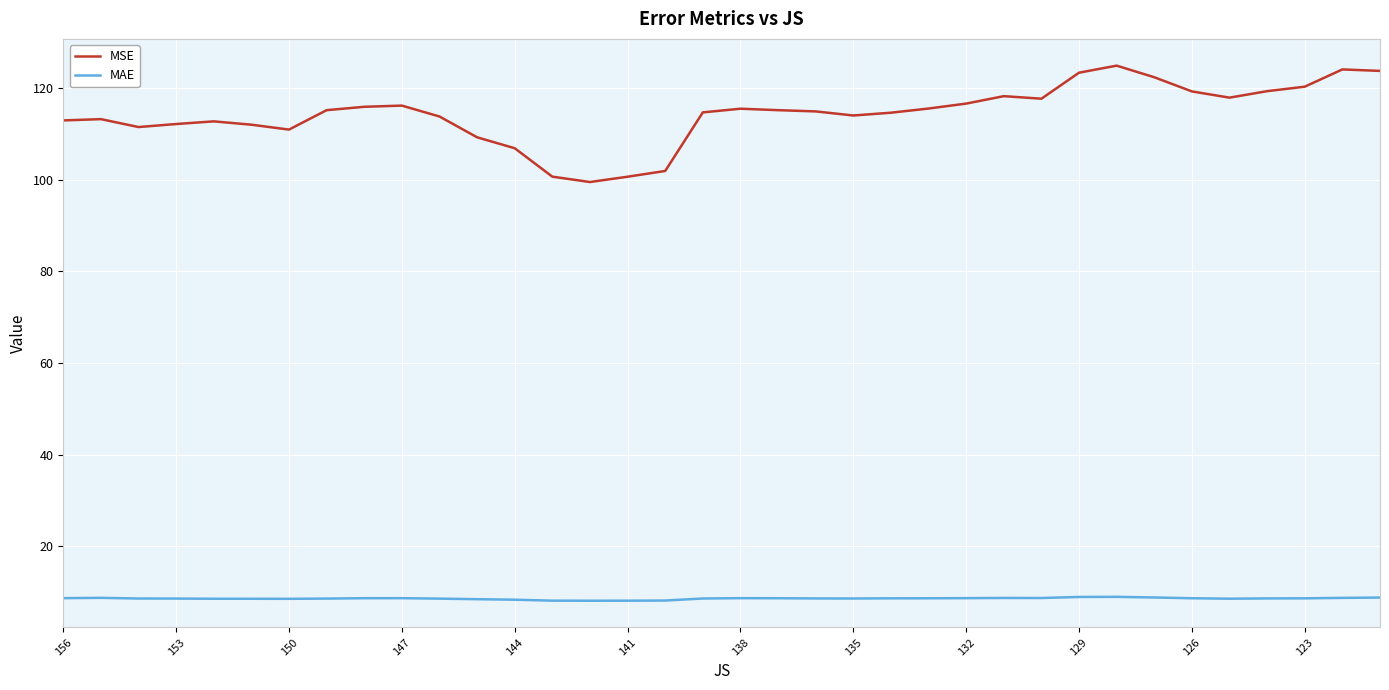

How many interior local peaks does the MAE series have?

5